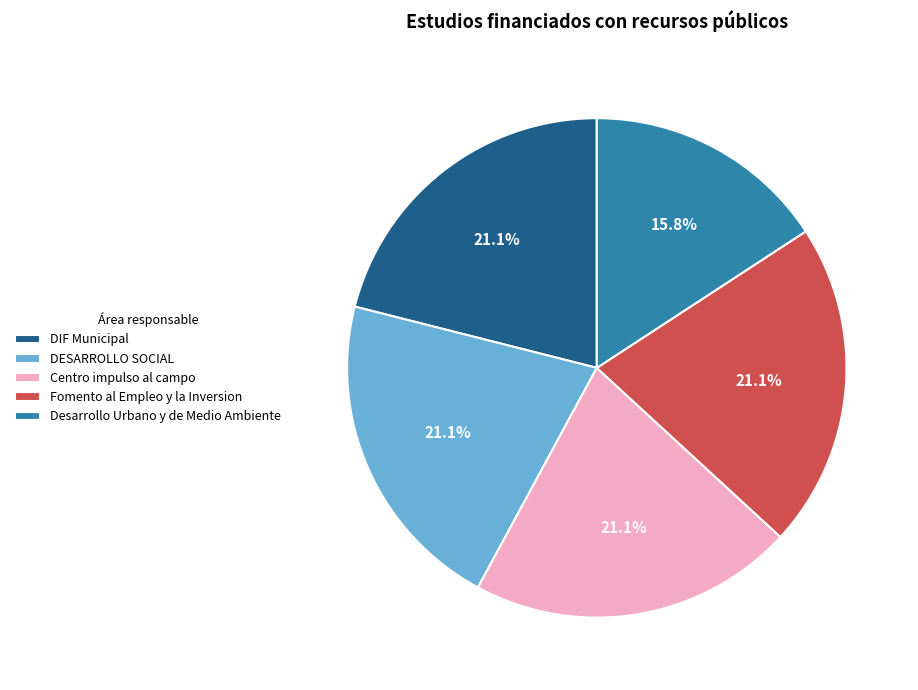

Combined, do DESARROLLO SOCIAL and Fomento al Empleo y la Inversion account for over 50%?

No